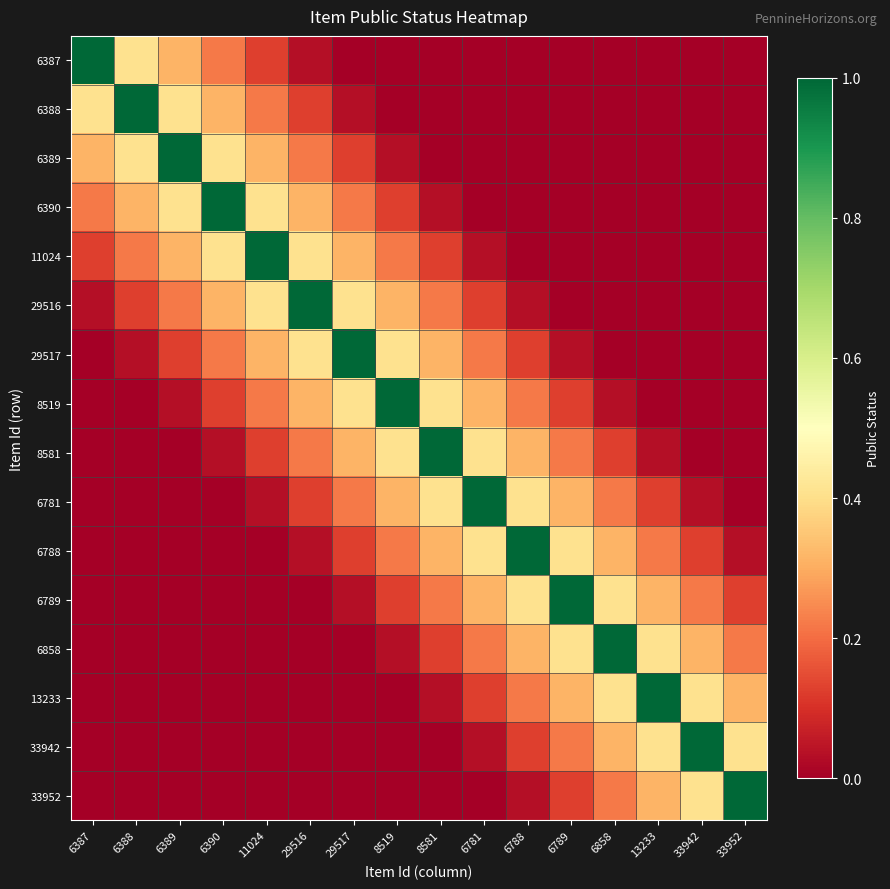

Rank the series at 6781 from lowest to highest value.

6387, 6388, 6389, 6390, 33952, 11024, 33942, 29516, 13233, 29517, 6858, 8519, 6789, 8581, 6788, 6781